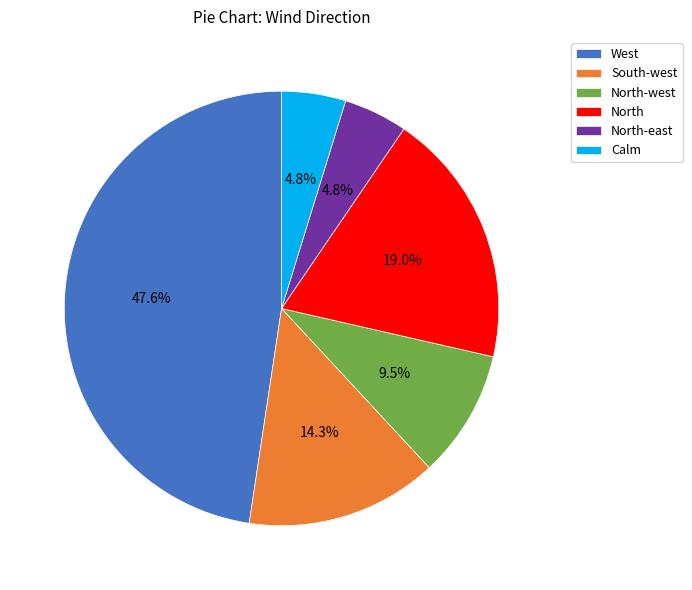

Which category has the biggest portion of the pie?

West